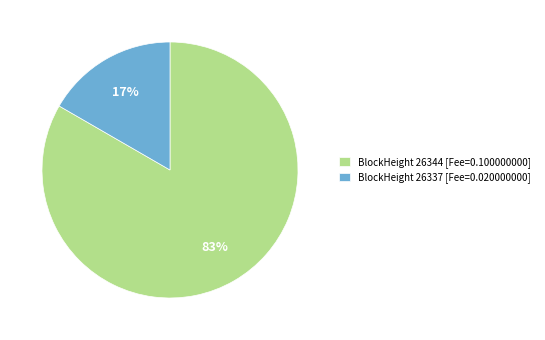

What is the majority slice?

BlockHeight 26344 [Fee=0.100000000]